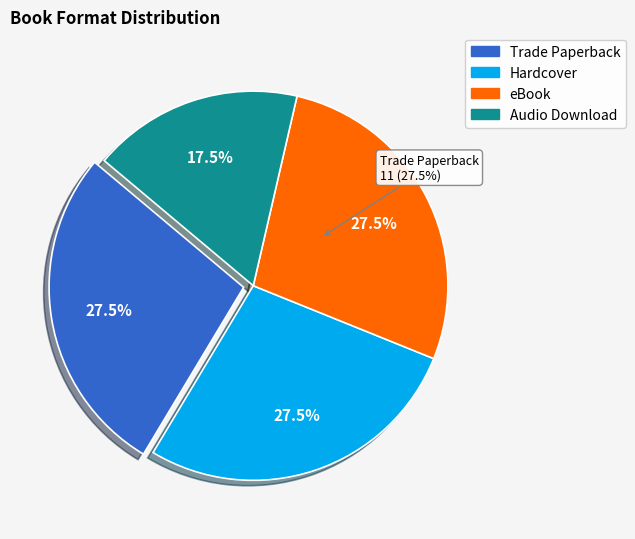

Is there a majority slice in this chart?

No